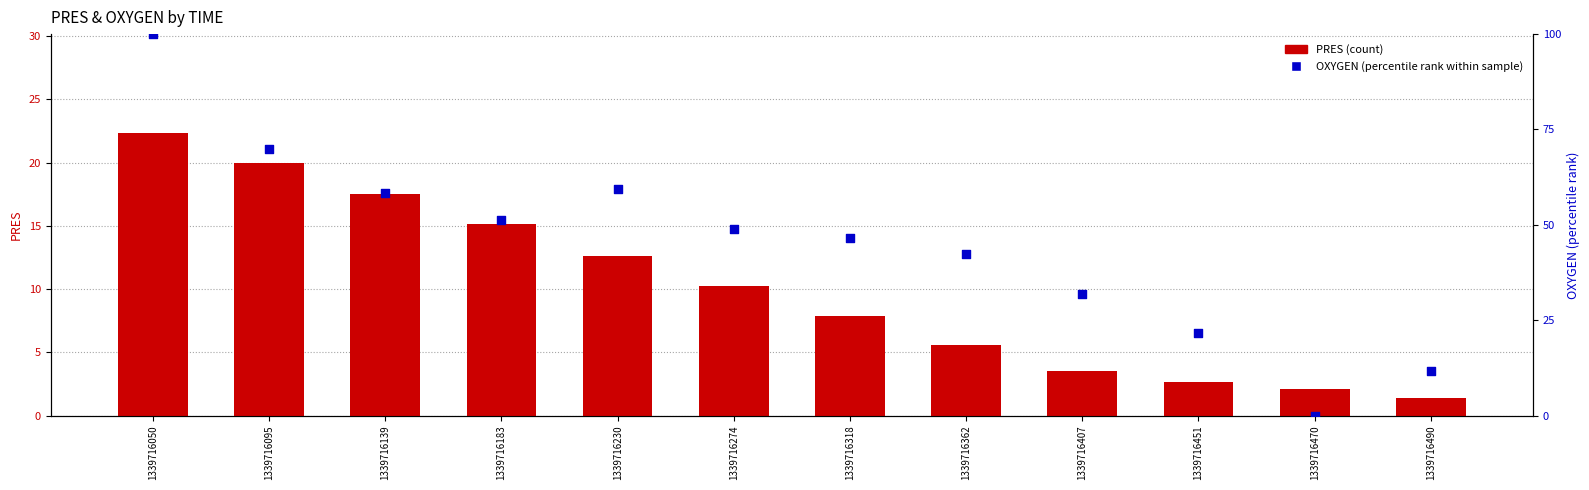

What are all the series names shown in the legend?

PRES, OXYGEN (percentile)